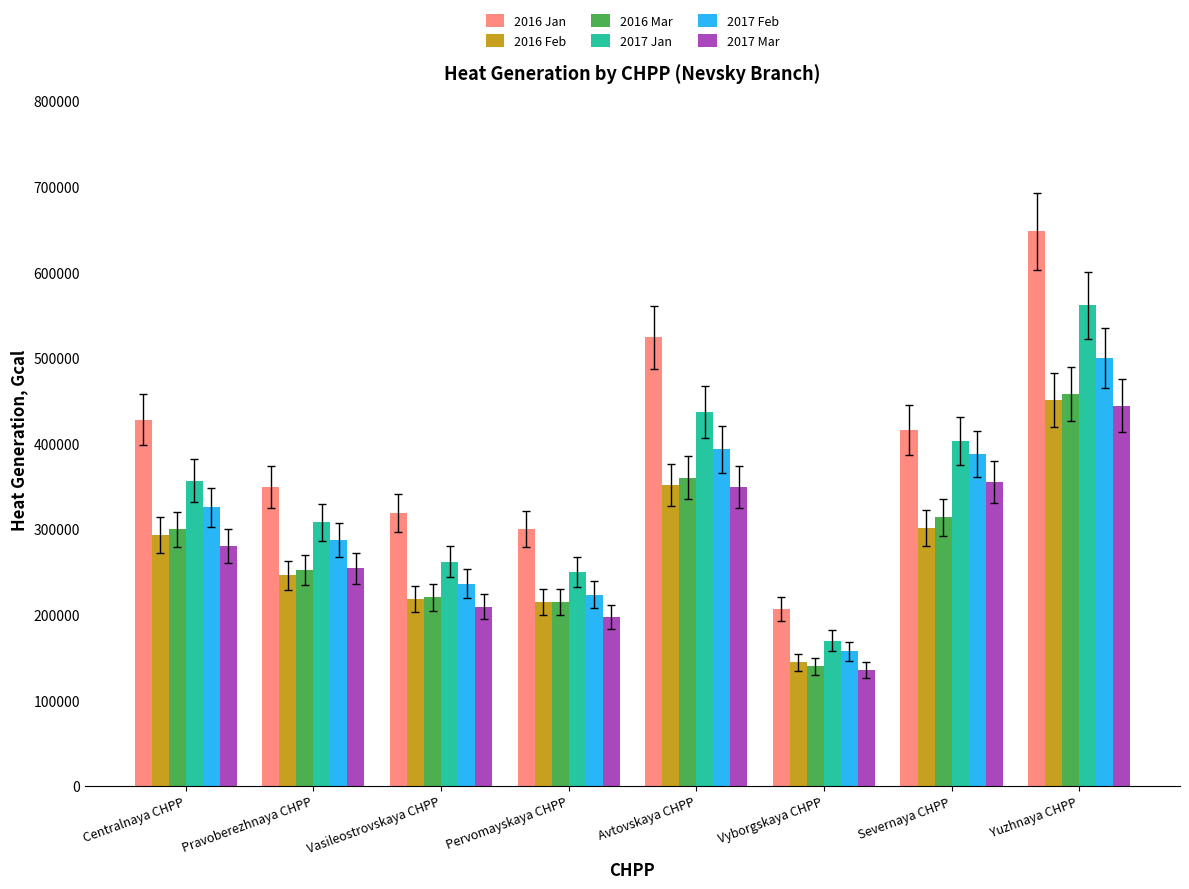

What are all the series names shown in the legend?

2016 Jan, 2016 Feb, 2016 Mar, 2017 Jan, 2017 Feb, 2017 Mar